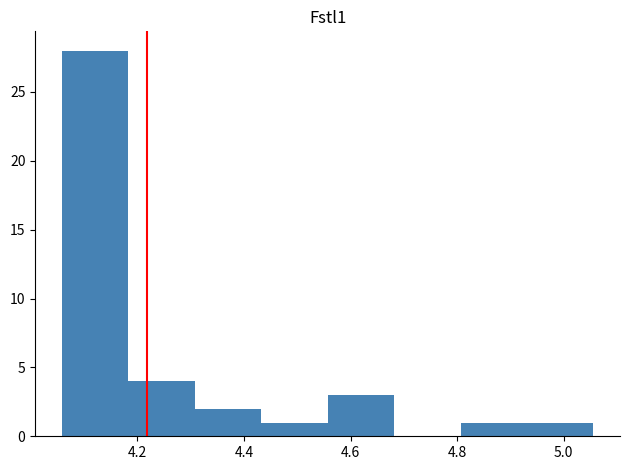

Reading left to right, transcribe this chart: for each bar, give the range it covers on the x-axis and its height. Neither the bar edges nor the heights are printed on the chart, so give them approximately, as read against the axes.

4.06 to 4.18: 28
4.18 to 4.30: 4
4.30 to 4.44: 2
4.44 to 4.56: 1
4.56 to 4.68: 3
4.68 to 4.80: 0
4.80 to 4.94: 1
4.94 to 5.06: 1